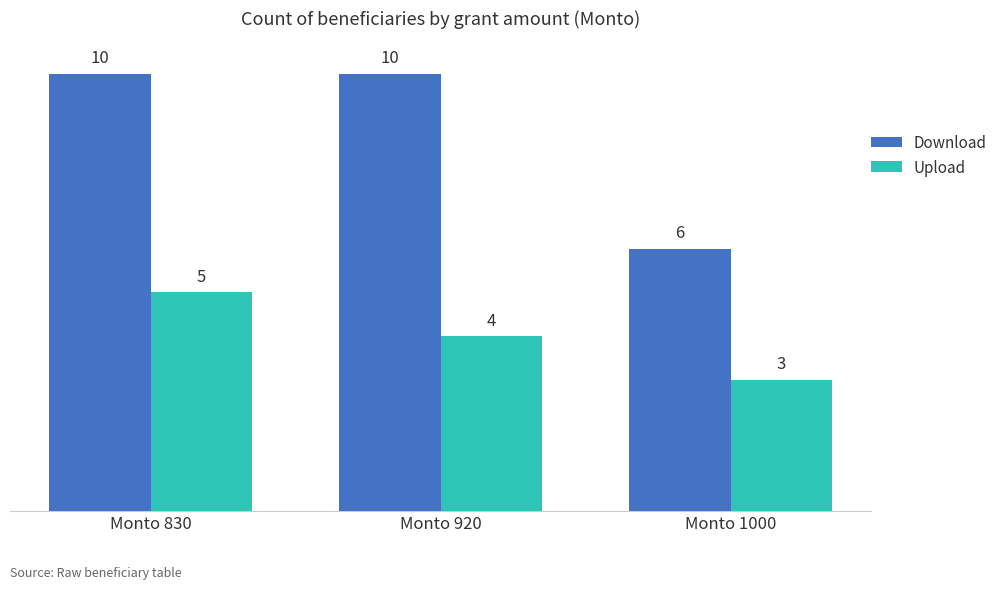

List the series in order of their overall mean, highest first.

Download, Upload